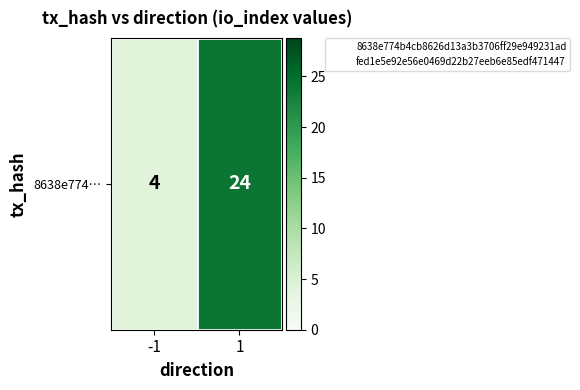

What is the difference between the values at 1 and -1?

20